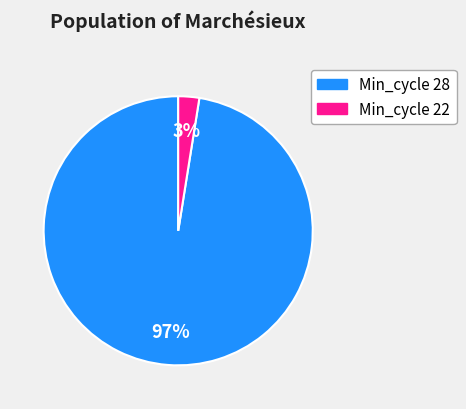

To the nearest percent, what is the average slice percentage?

50%